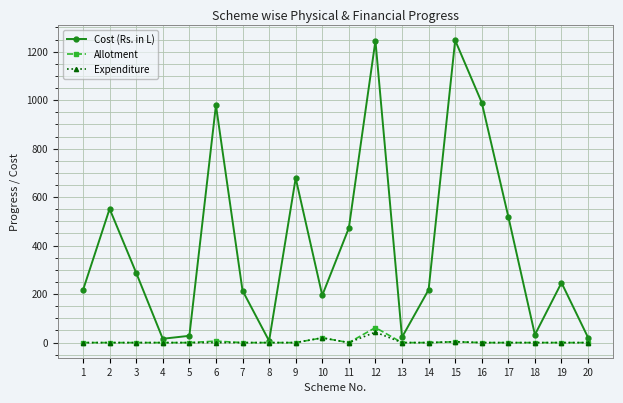

Does the chart have visible grid lines?

Yes